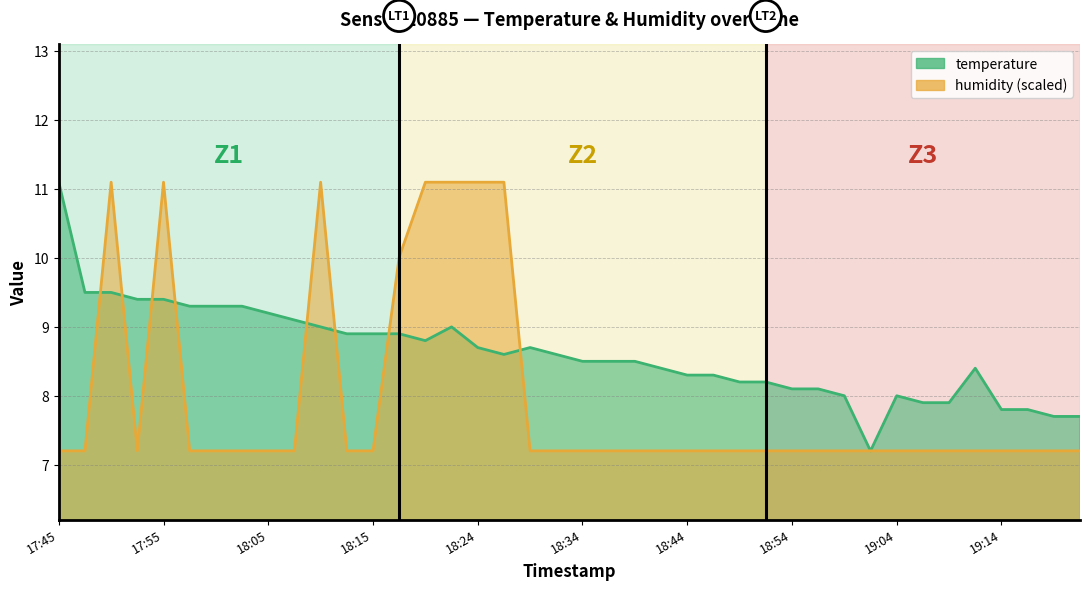

What is the label of the 23rd point from the right?

18:27